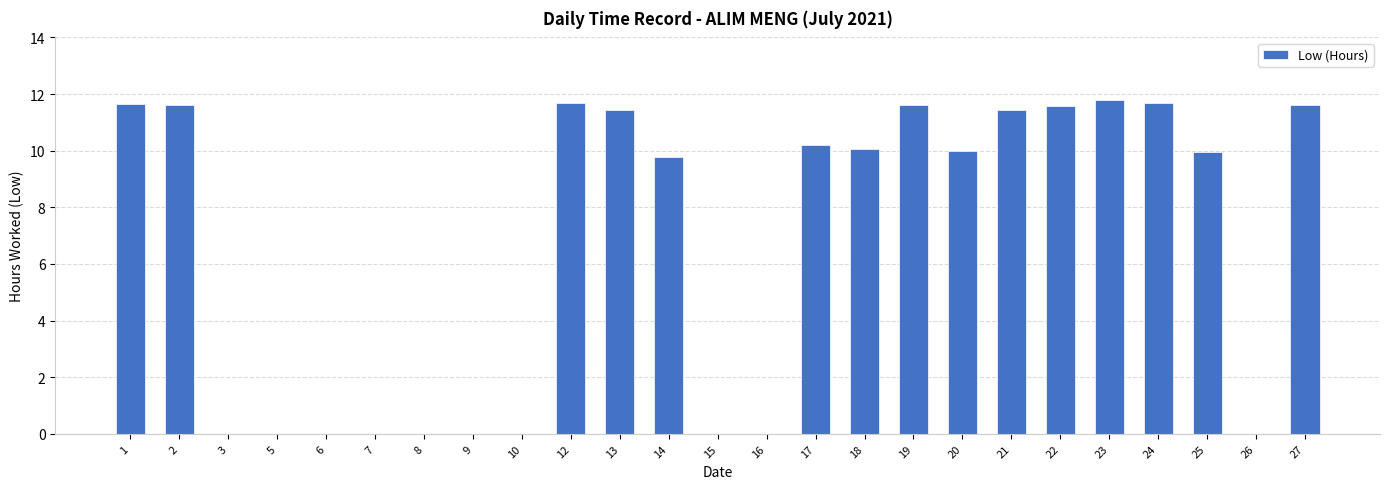

The value at 10 is 0.0. True or false?

True